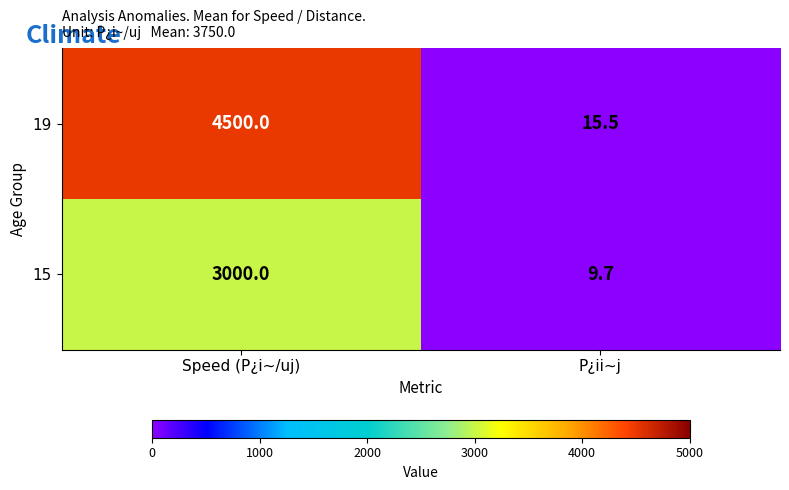

What is the sum of the 19 values at P¿ii~j and Speed (P¿i~/uj)?

4515.5